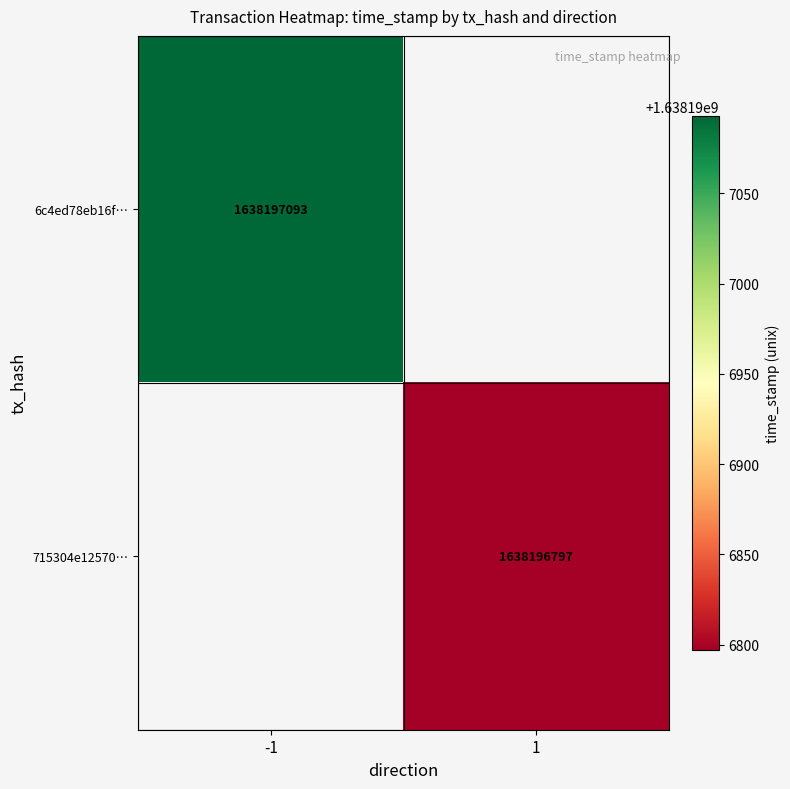

How many categories are shown in the chart?

2